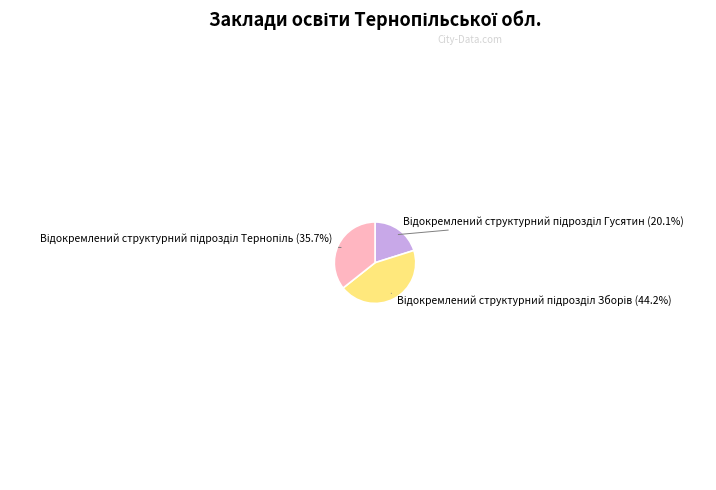

Is there a majority slice in this chart?

No